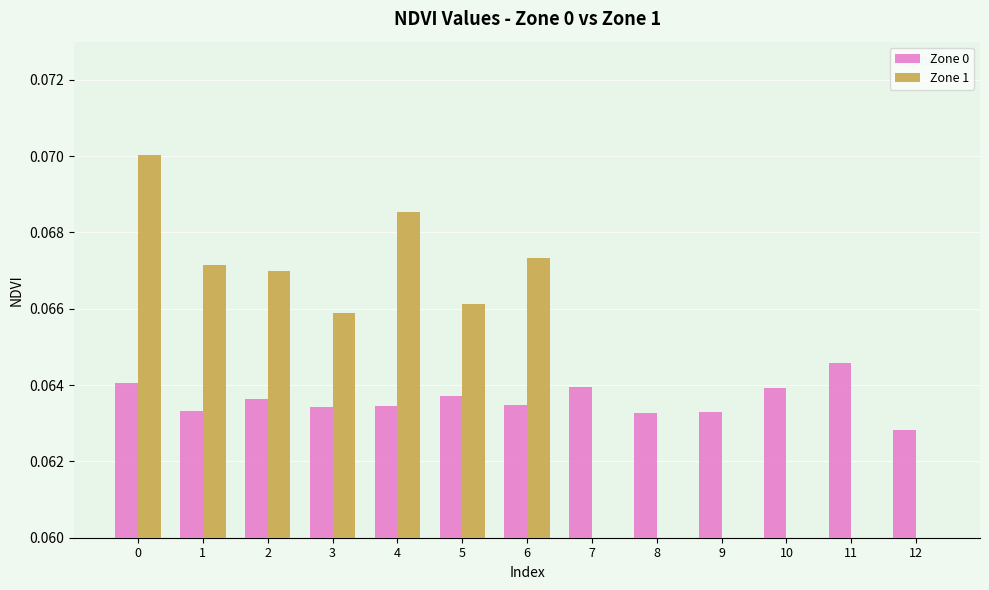

What is the total value across all series at 4?

0.1